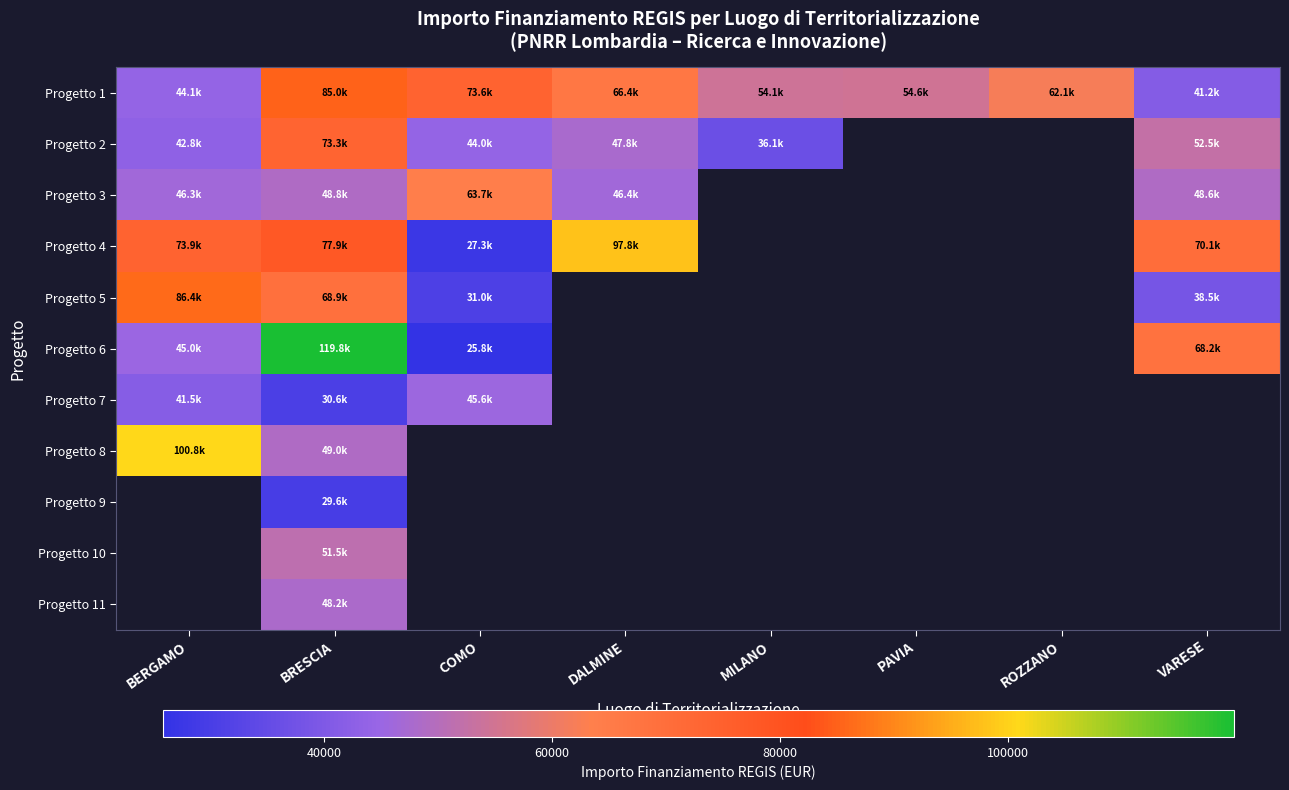

At BERGAMO, list the series in order from largest to smallest.

Progetto 8, Progetto 5, Progetto 4, Progetto 3, Progetto 6, Progetto 1, Progetto 2, Progetto 9, Progetto 10, Progetto 11, Progetto 7